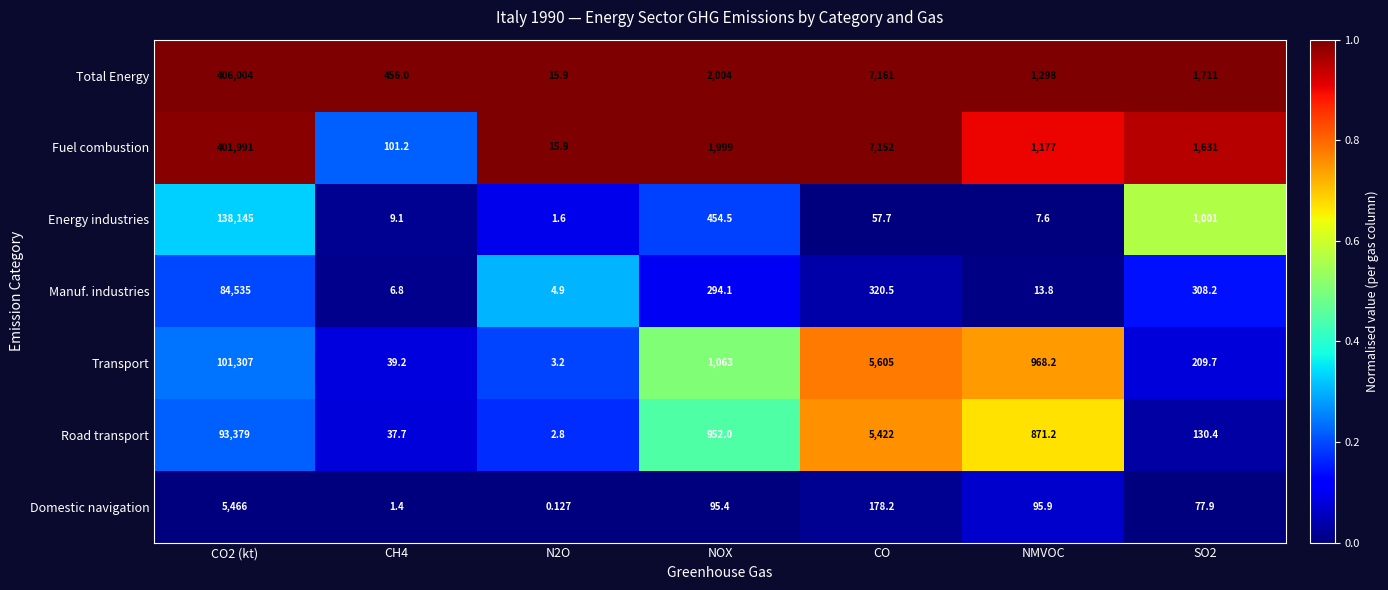

Which series has the largest total across all categories?

Total Energy